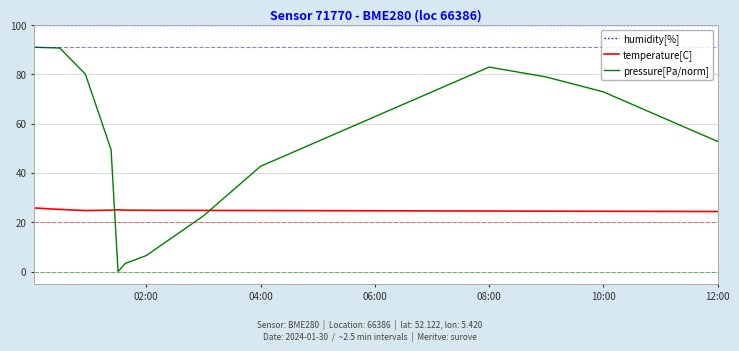

True or false: humidity[%] and temperature[C] cross at least once.

False